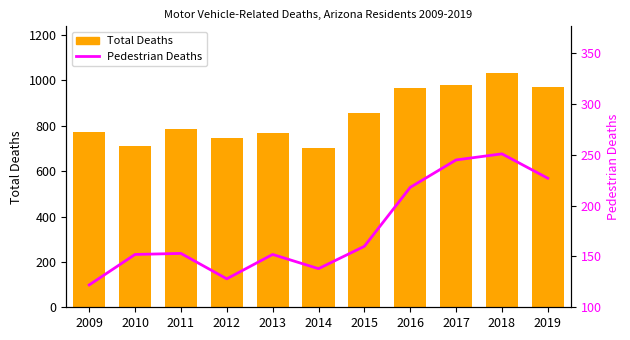

True or false: Pedestrian Deaths has a value of 153 at 2011.

True